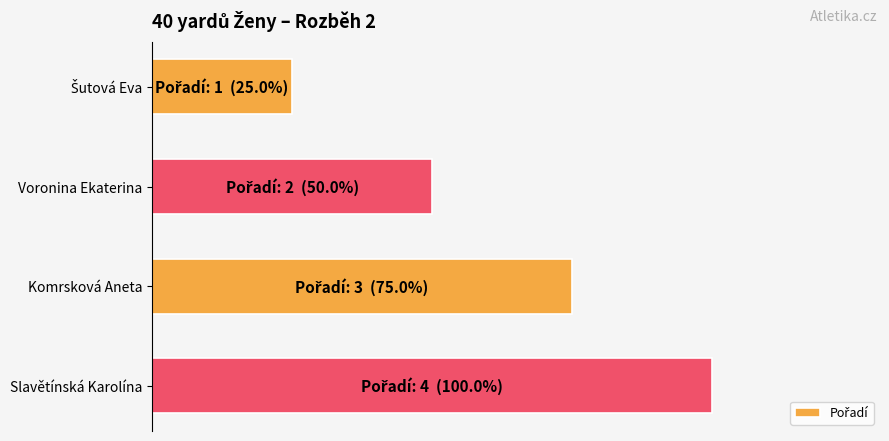

At which label is the value closest to 62?

Voronina Ekaterina